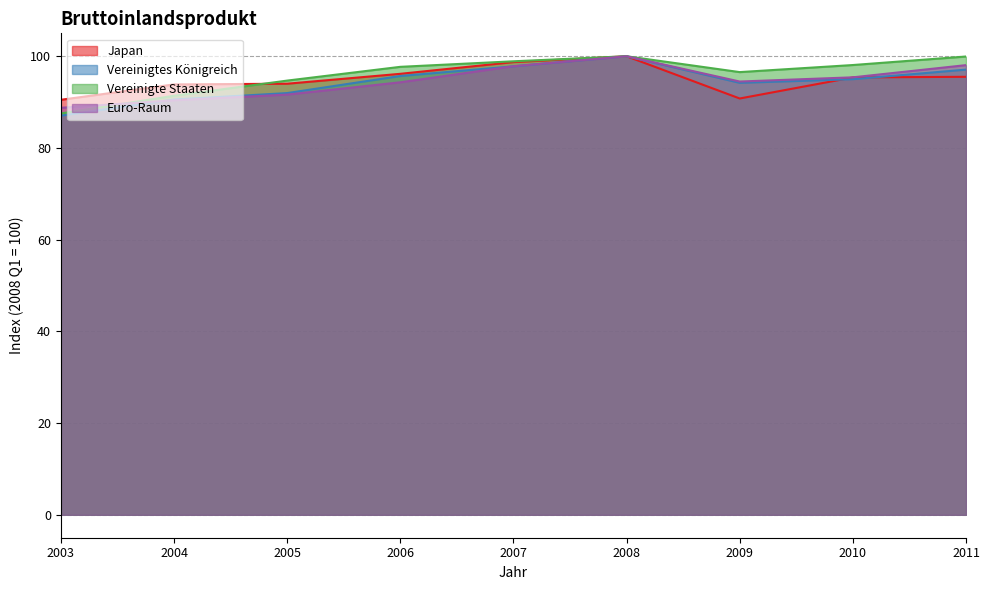

How many interior local valleys does the Euro-Raum series have?

1